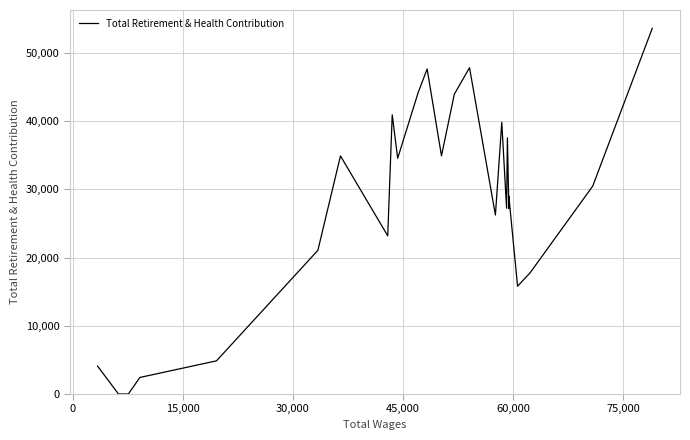

True or false: the data has more than 0 interior local peaks.

True